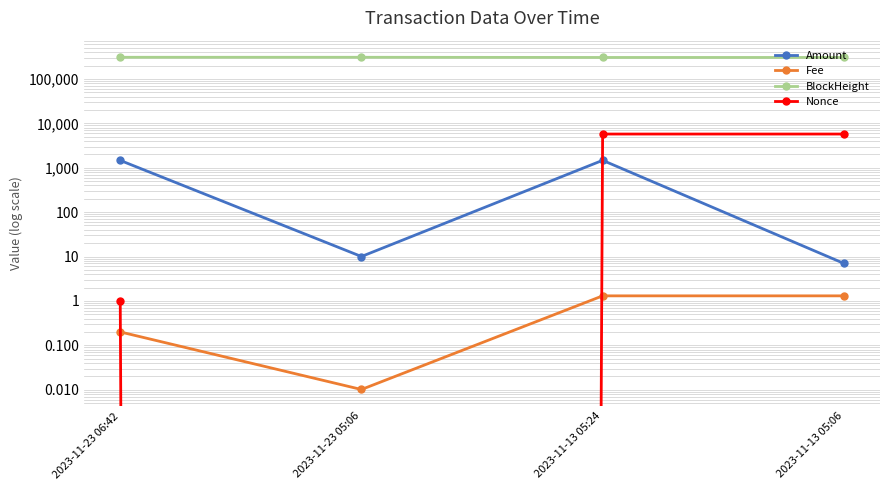

At which label does Amount reach its peak?

2023-11-13 05:24